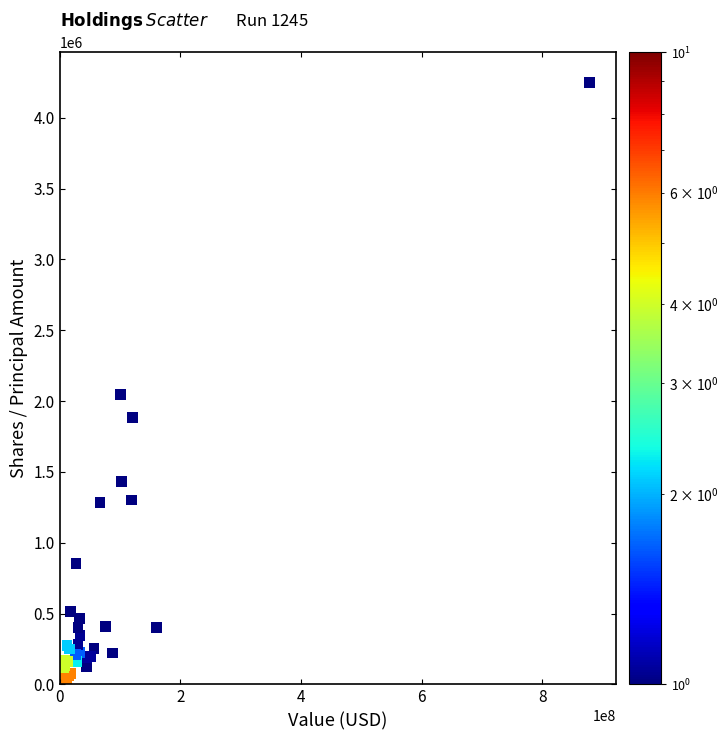

What Y value in the scatter plot is closest to 2126005?

2043691